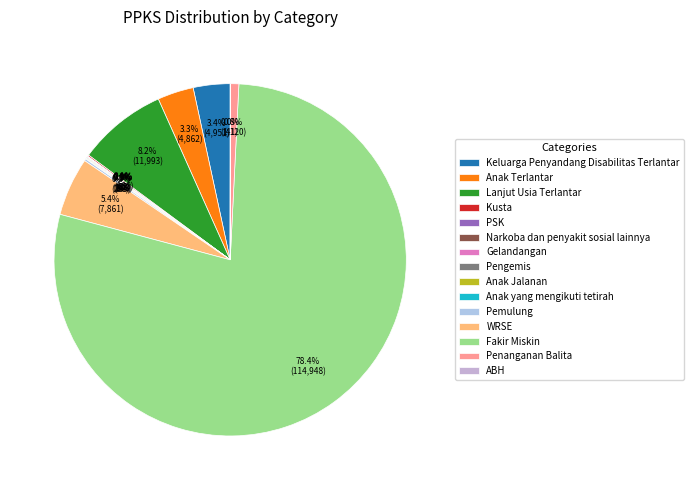

Which category has the smallest portion of the pie?

ABH